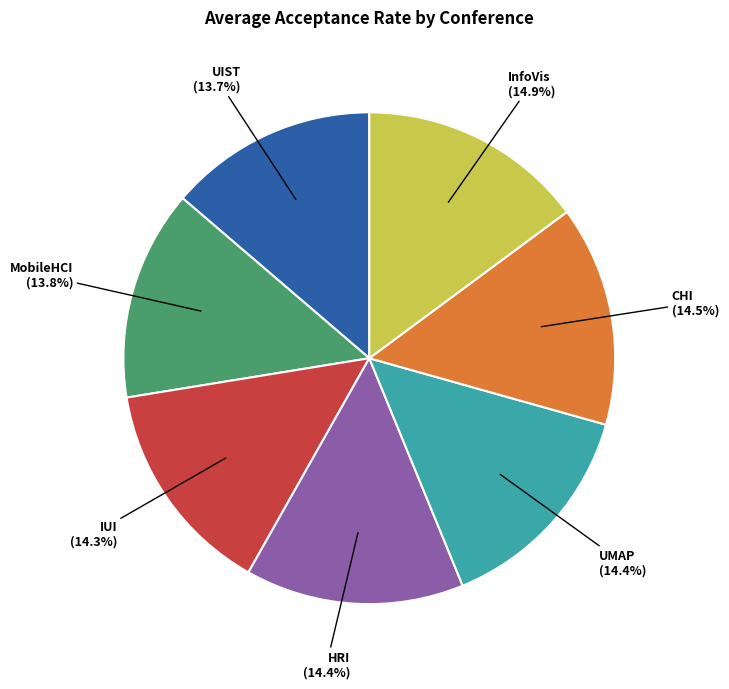

Is there any slice that represents more than half of the pie?

No